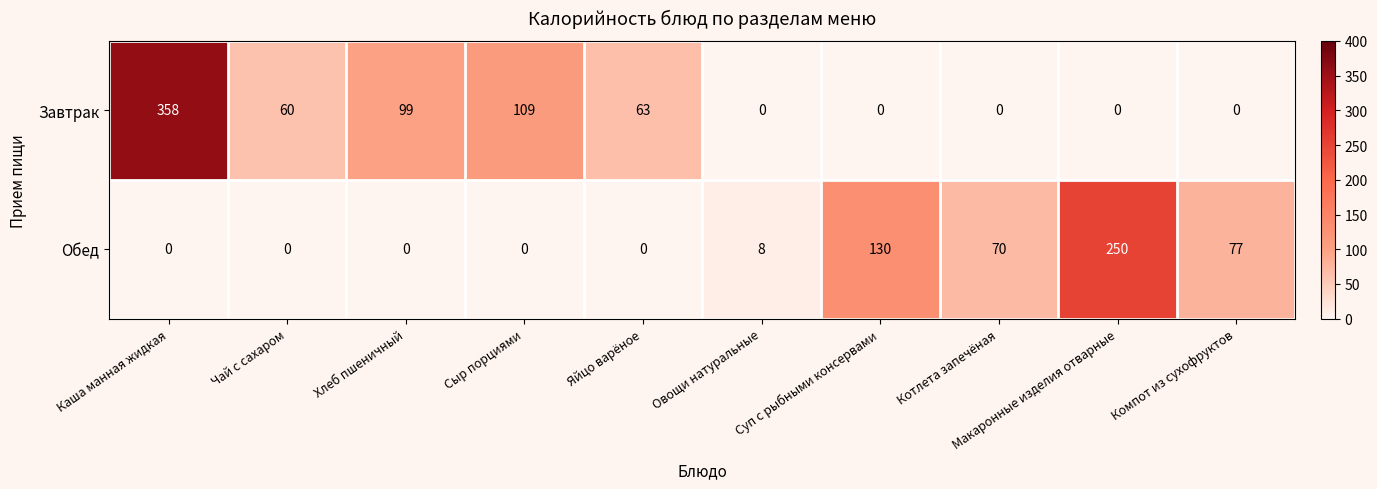

What is the difference between the maximum and minimum values in the Обед series?

250